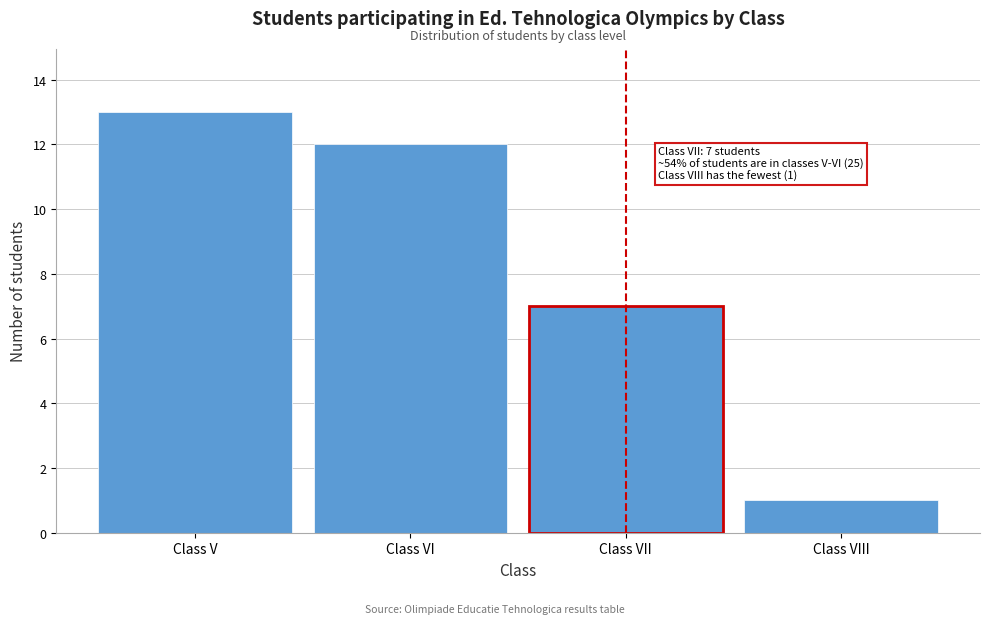

Reading left to right, list all the values displayed in this chart.

13	12	7	1